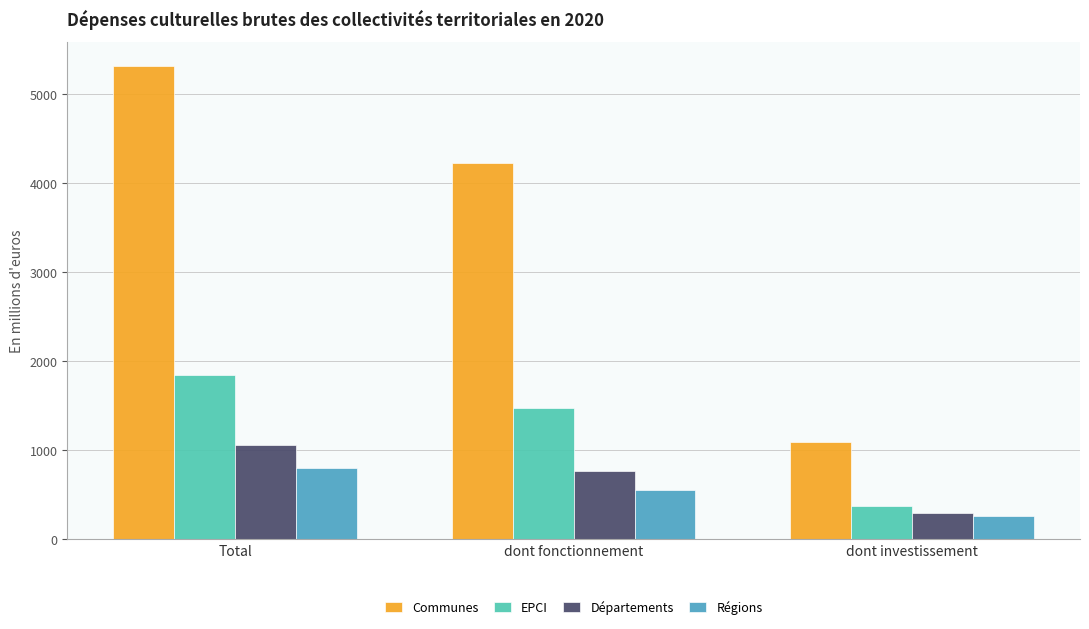

Reading left to right, transcribe all the data shown in this chart.

Communes: Total=5317.6	dont fonctionnement=4224.6	dont investissement=1093.0
EPCI: Total=1843.1	dont fonctionnement=1477.0	dont investissement=366.1
Départements: Total=1052.7	dont fonctionnement=763.8	dont investissement=288.8
Régions: Total=802.4	dont fonctionnement=547.4	dont investissement=255.0